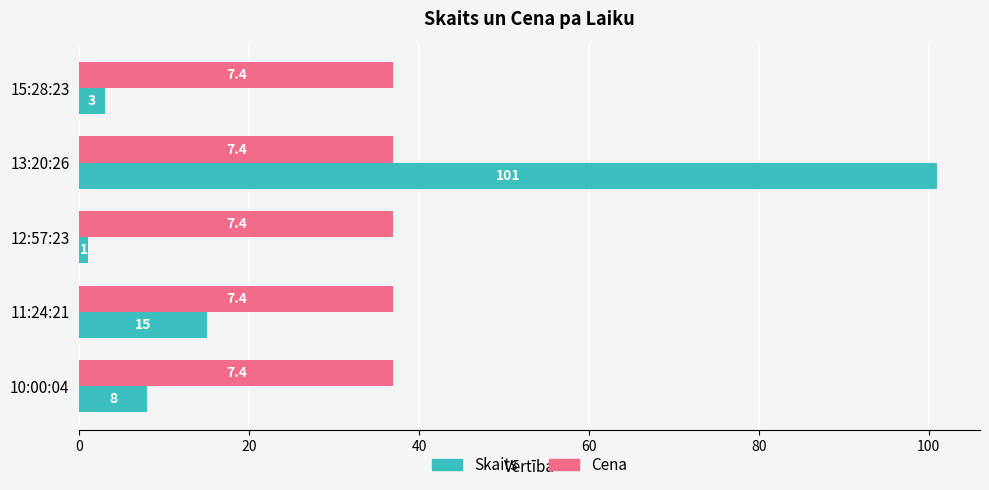

Rank the series by their average value, from highest to lowest.

Cena, Skaits